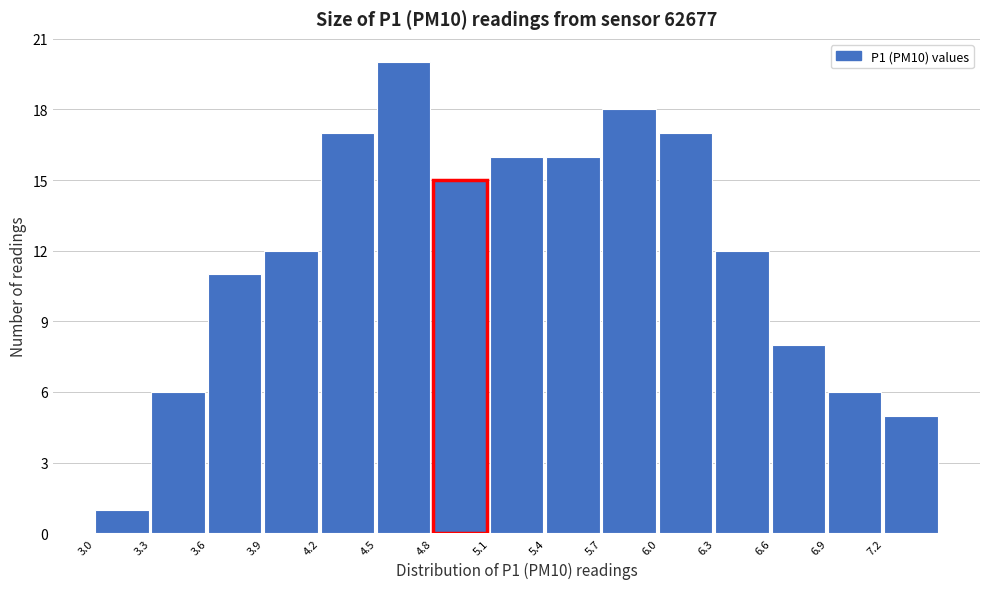

Over which range of the x-axis is the bar tallest?

4.5 to 4.8